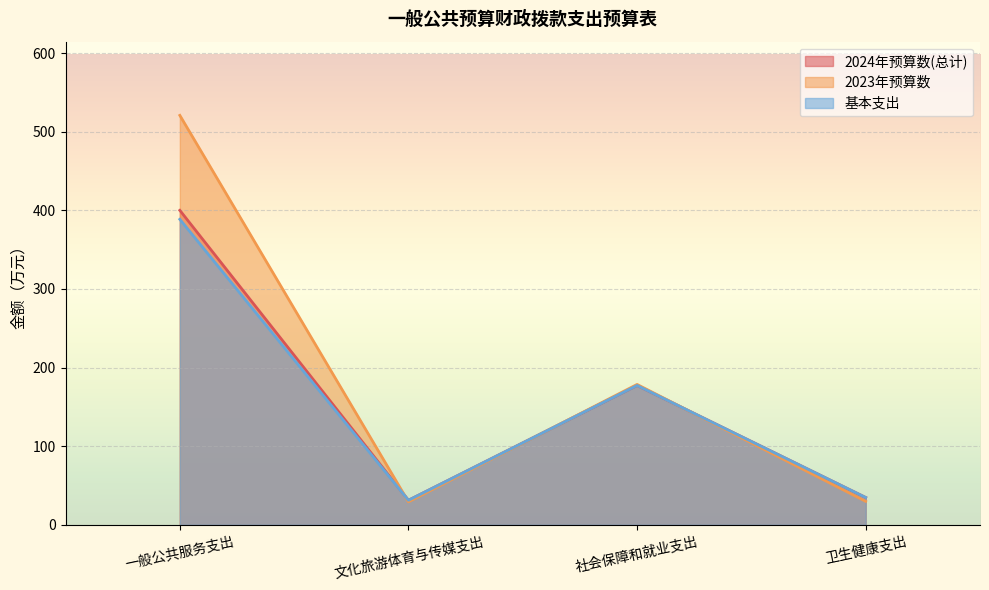

How many times do 2023年预算数 and 2024年预算数(总计) cross each other?

3